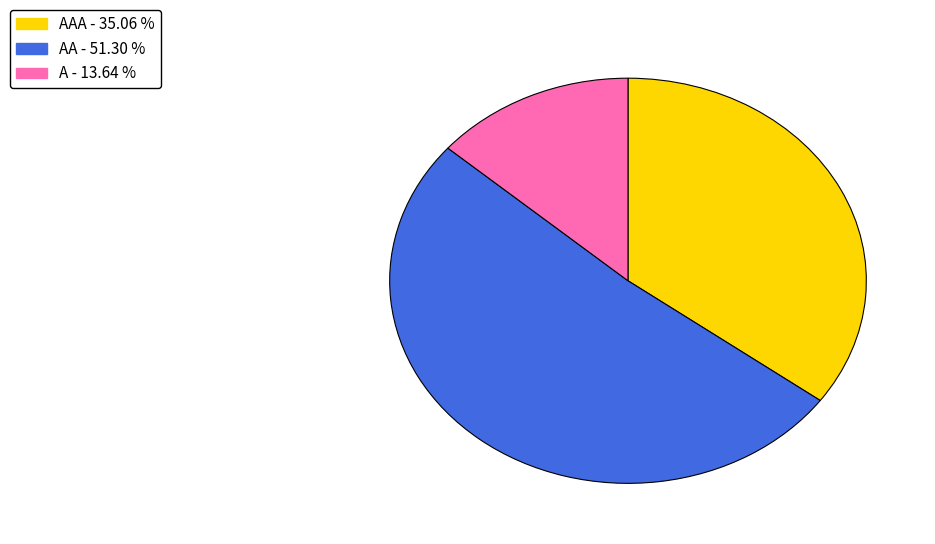

Combined, do A - 13.64 % and AAA - 35.06 % account for over 50%?

No